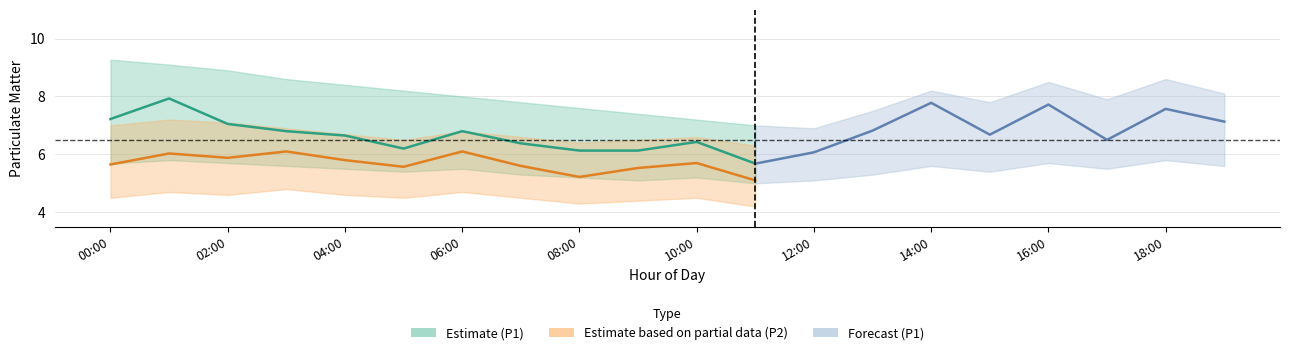

The value of P2_upper at 02:00 is 7.1. True or false?

True